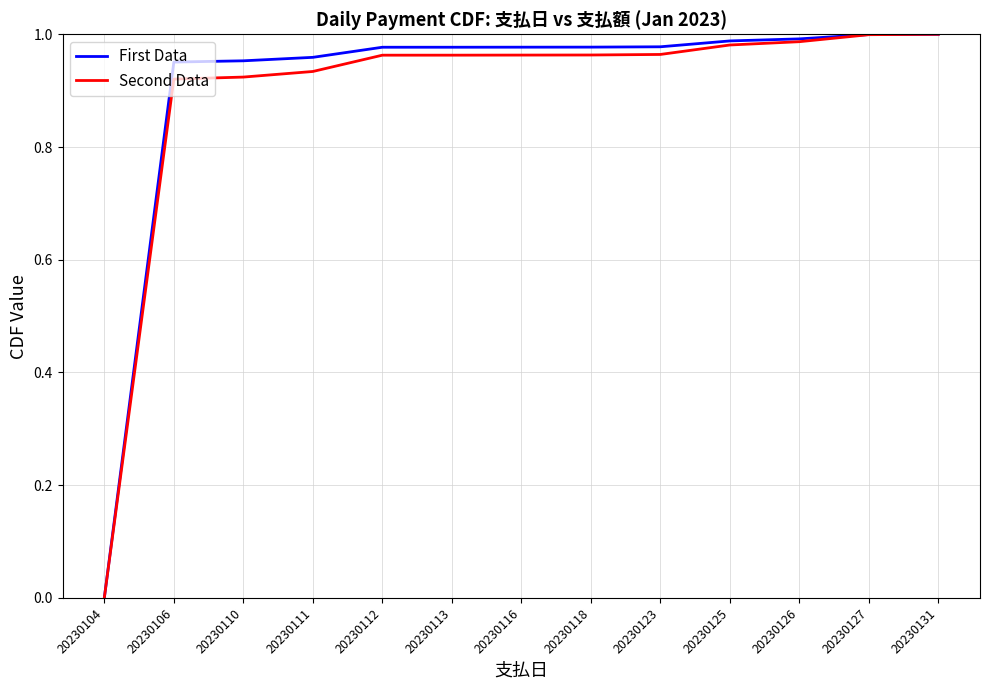

Which category has the lowest value in the Second Data series?

20230104